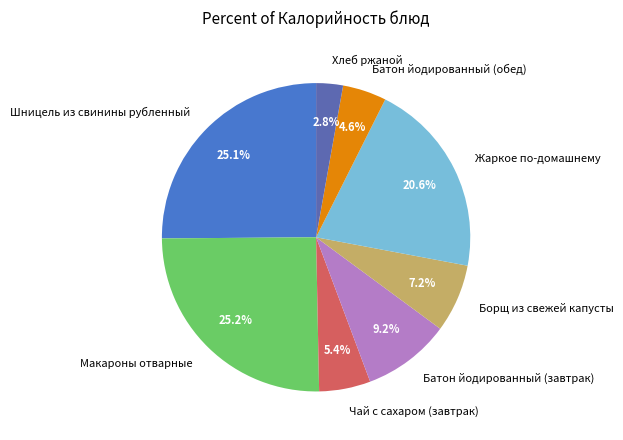

Which slice is the smallest?

Хлеб ржаной